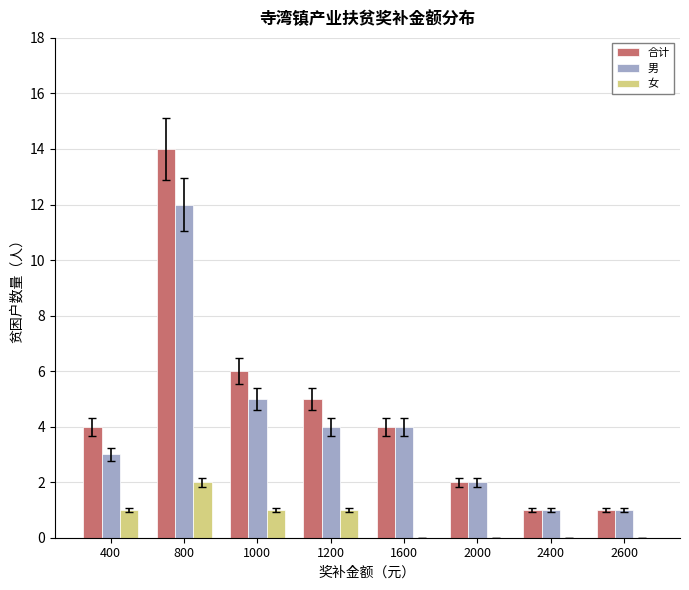

Count the number of data series in this chart.

3